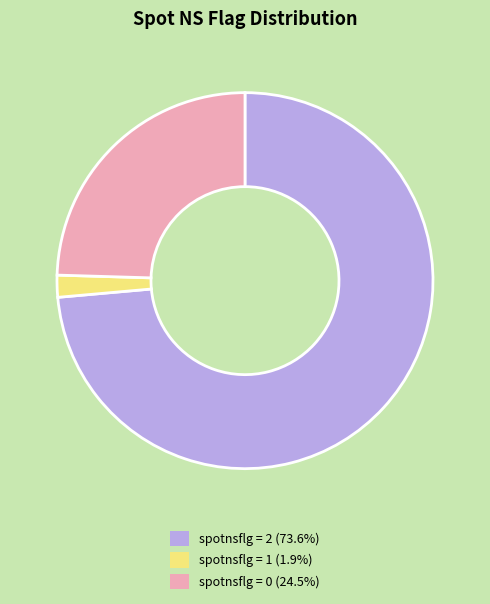

Is the sum of spotnsflg = 2 (73.6%) and spotnsflg = 0 (24.5%) greater than half?

Yes